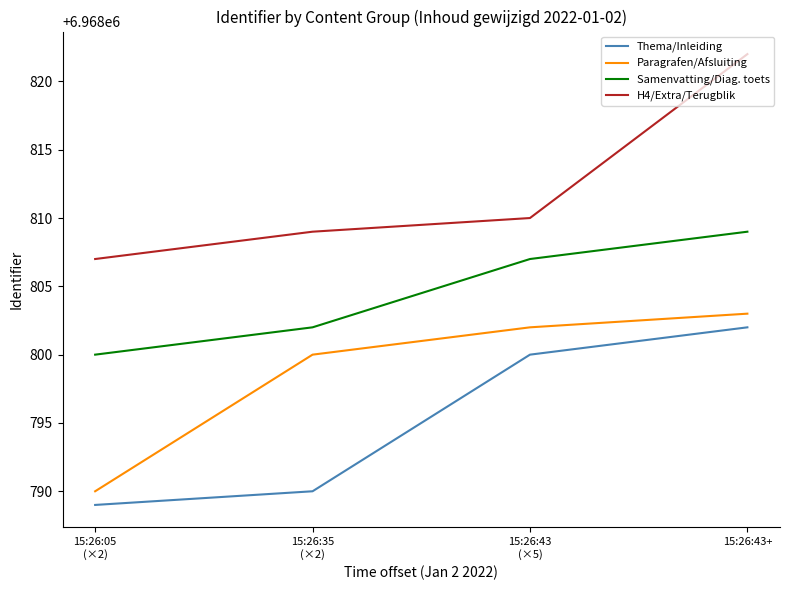

True or false: Samenvatting/Diag. toets has a value of 6968802 at 15:26:35
(×2).

True